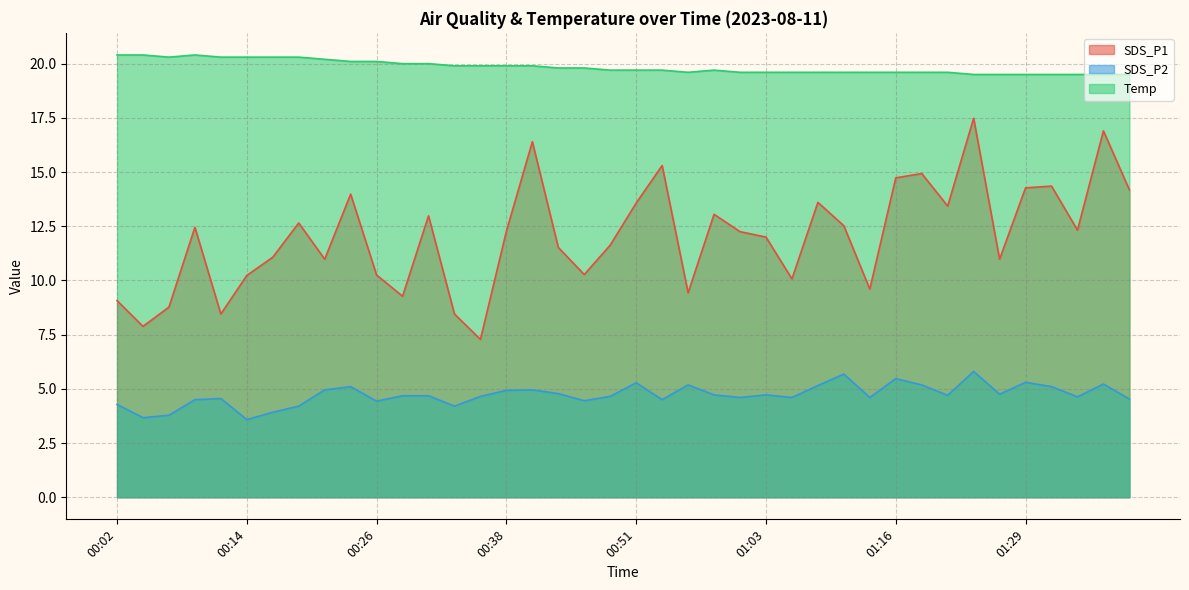

True or false: Temp and SDS_P2 cross at least once.

False